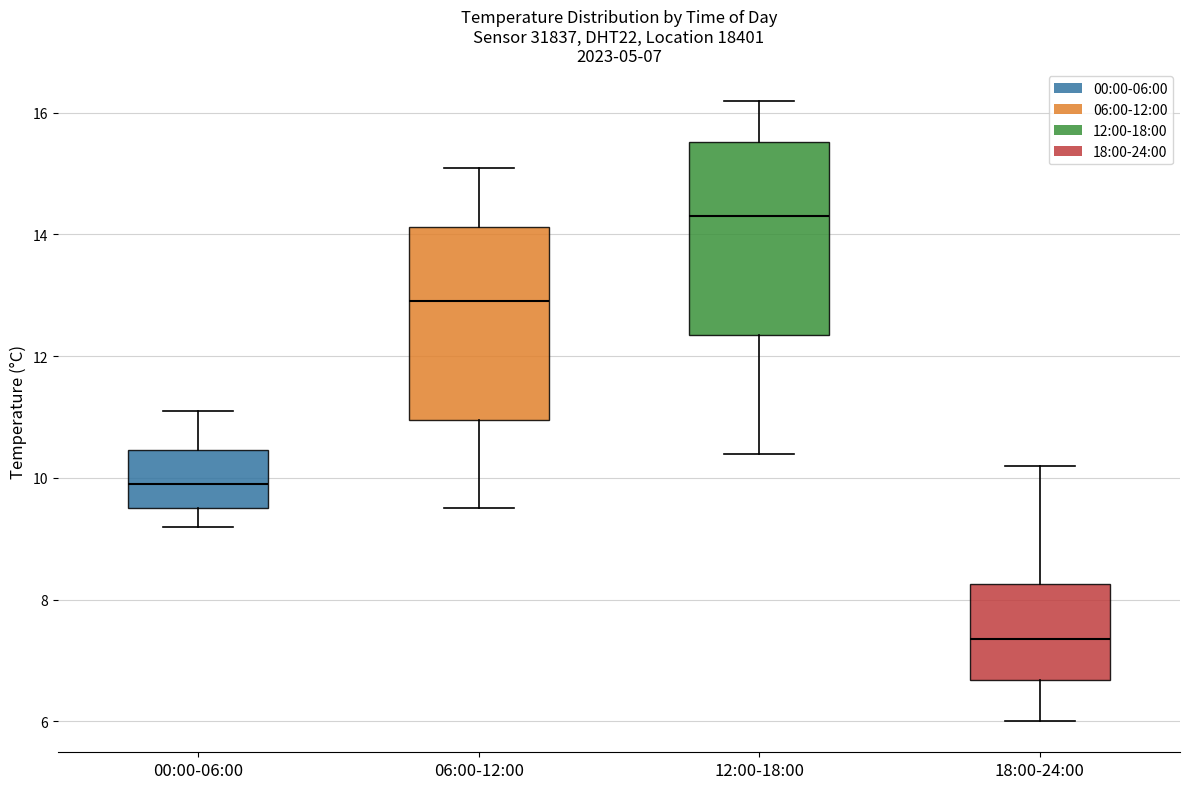

Which box's median line is the lowest?

18:00-24:00